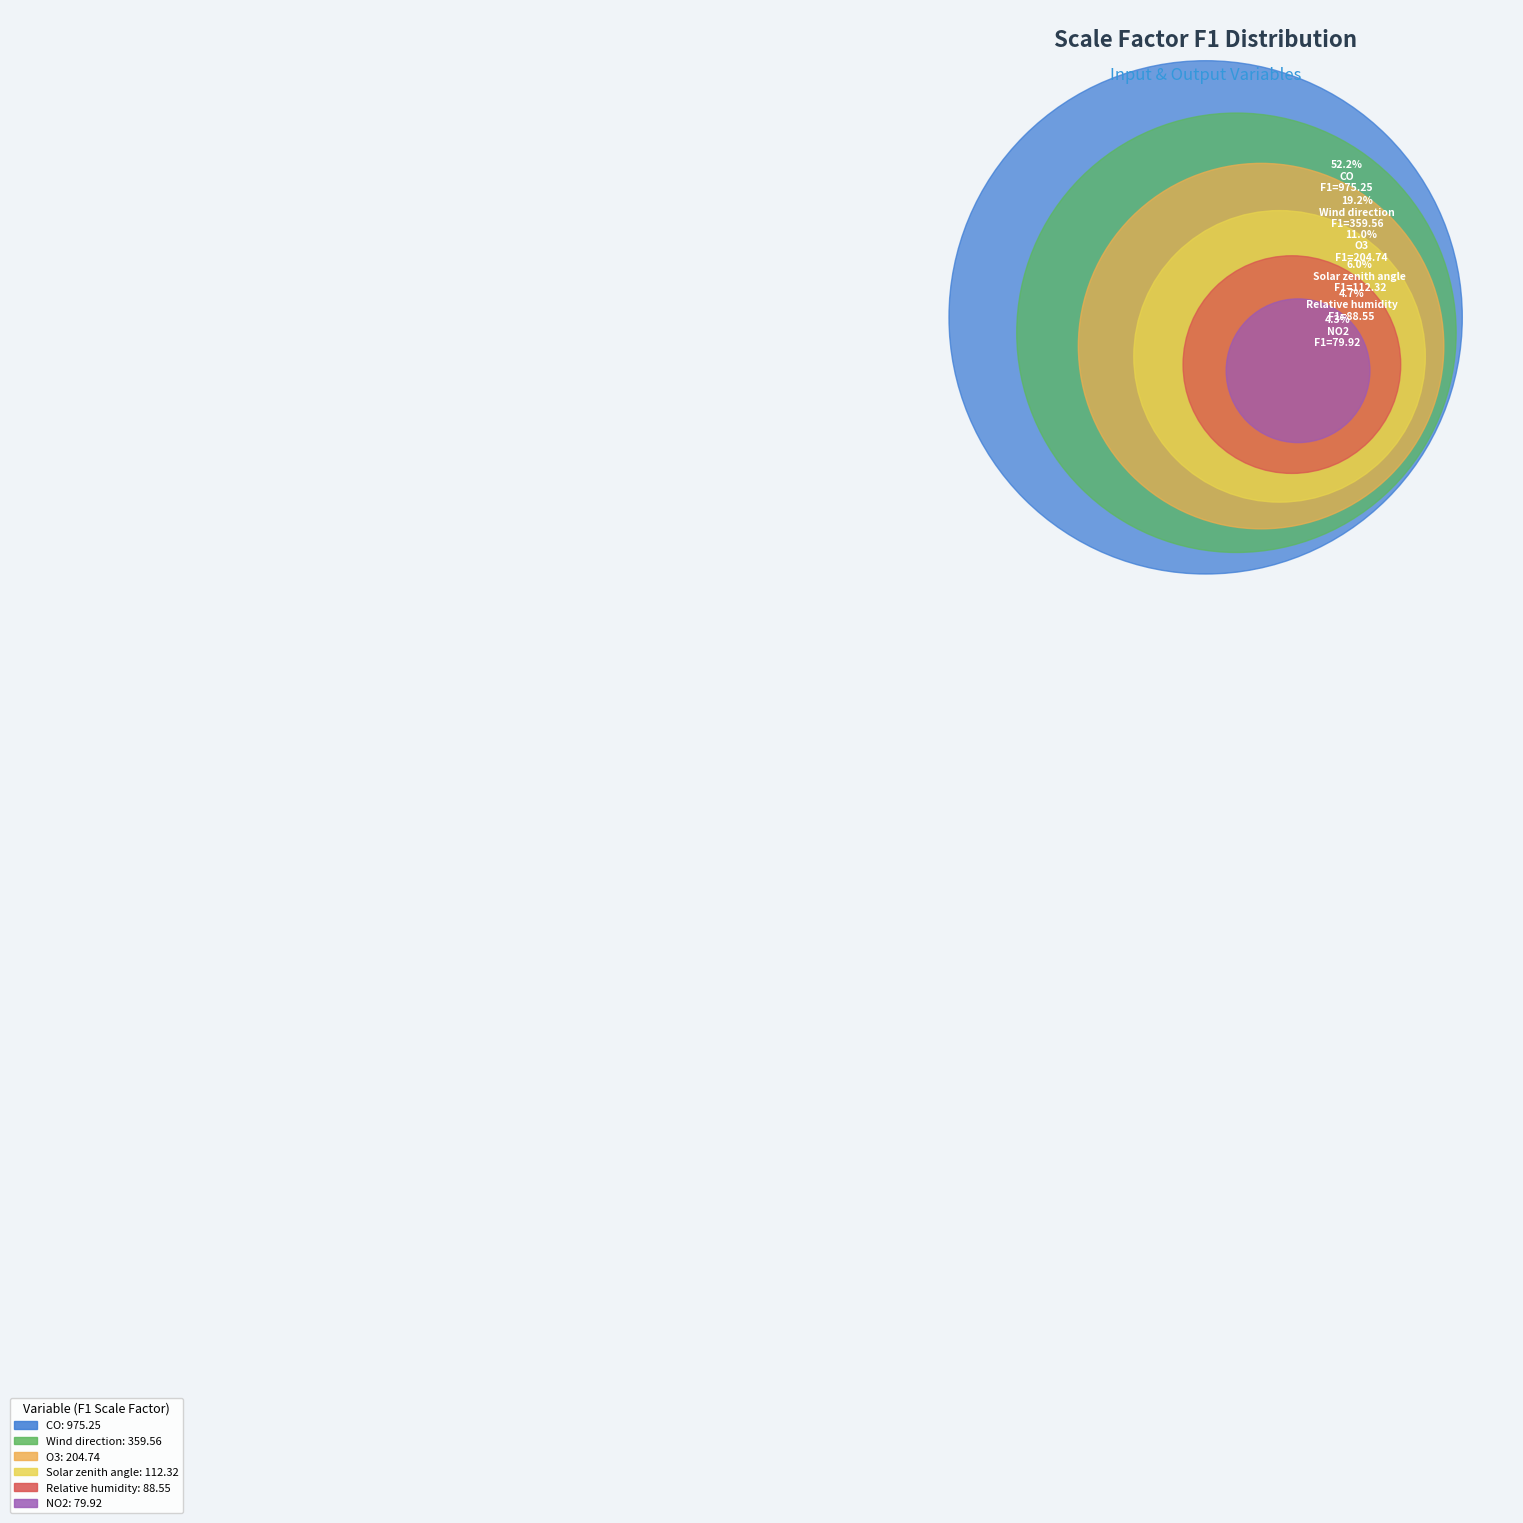

Is it true that SO2 is 6% of the pie?

False